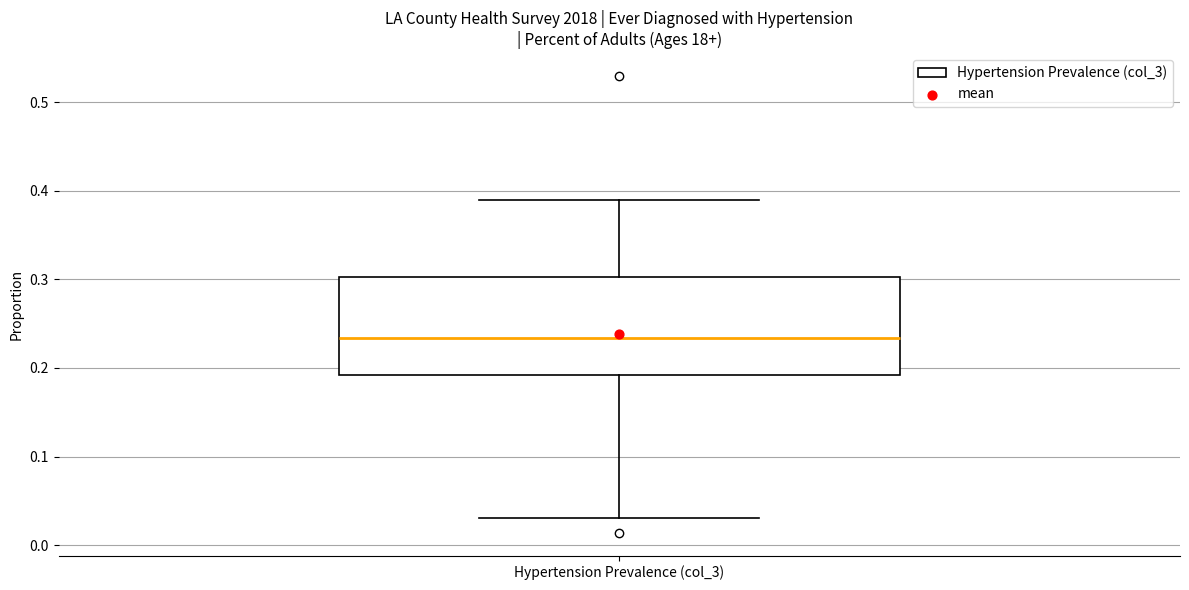

Where does the median line of the box for Hypertension Prevalence (col_3) sit on the y-axis? The values are not printed on the chart, so give them approximately, as read against the axis.

0.23